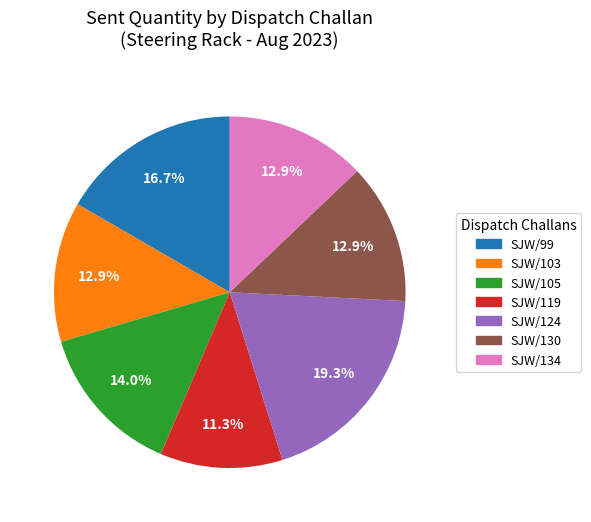

Which category has the smallest portion of the pie?

SJW/119